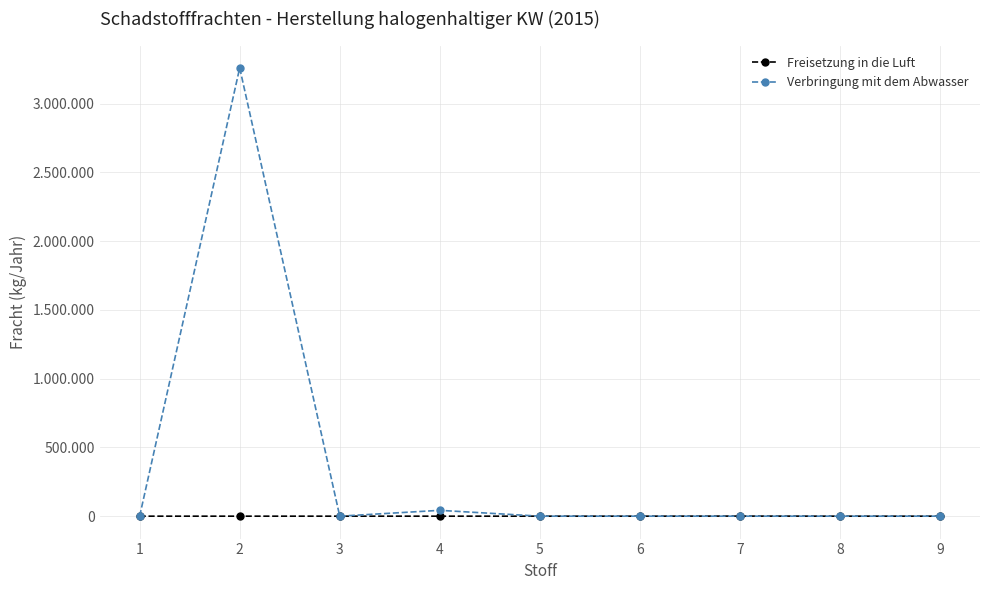

How many interior local peaks does the Freisetzung in die Luft series have?

1